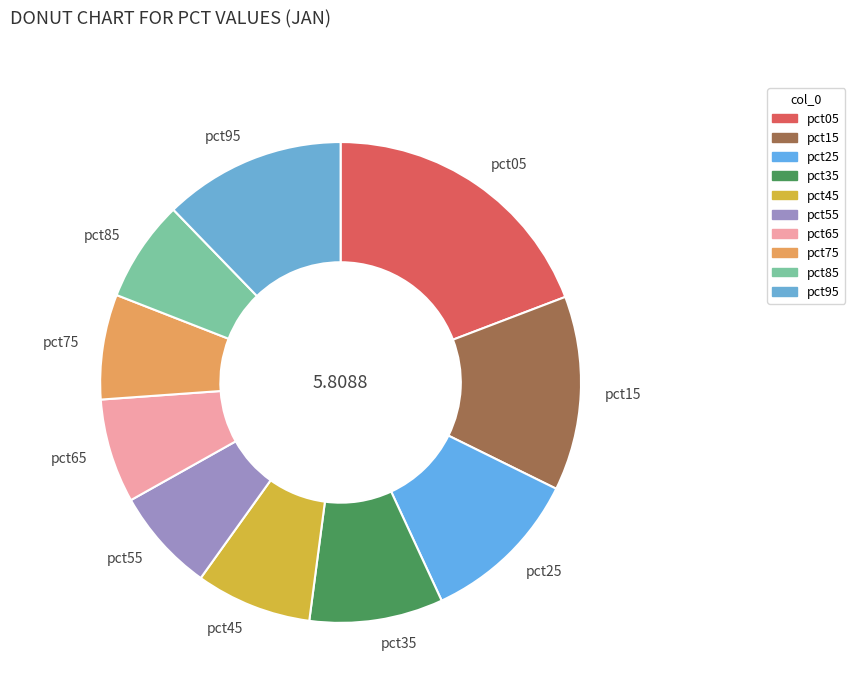

Do pct55 and pct45 together represent more than half of the pie?

No